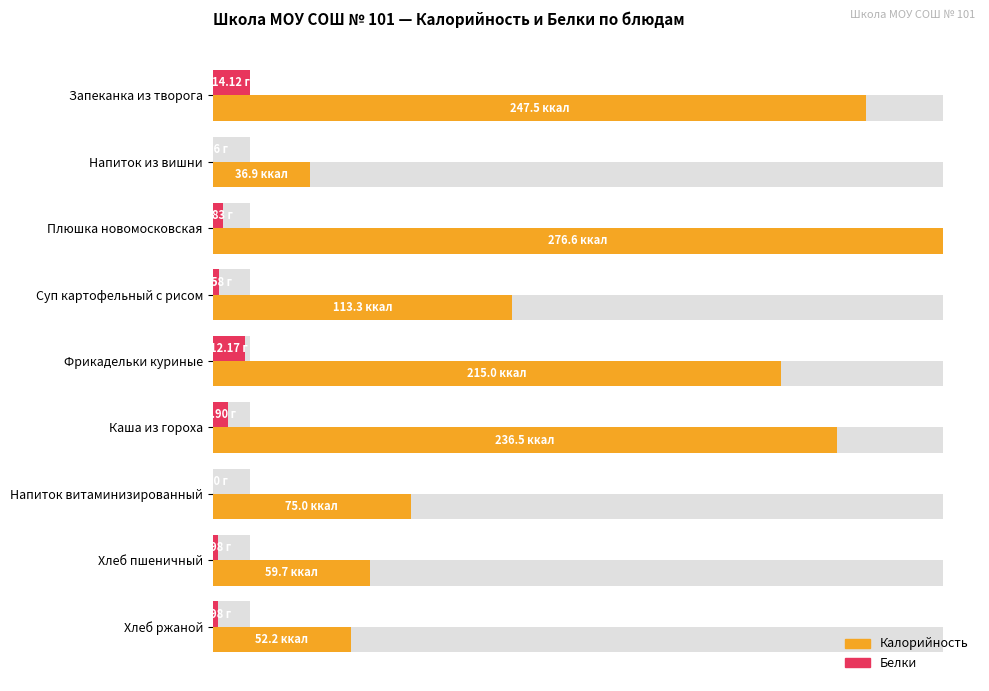

Is it true that Белки equals 14.1 at Запеканка из творога?

True